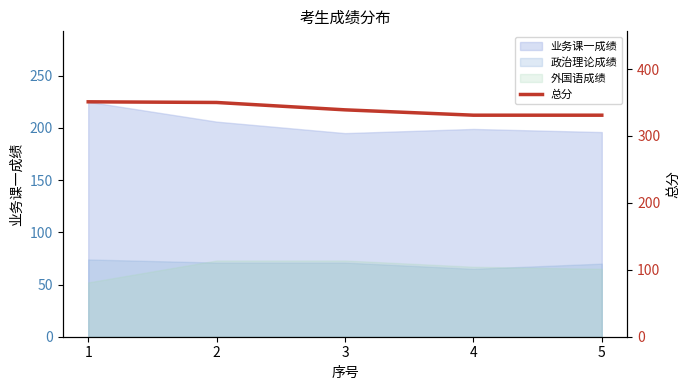

List the labels in order of value, smallest first.

4, 5, 3, 2, 1